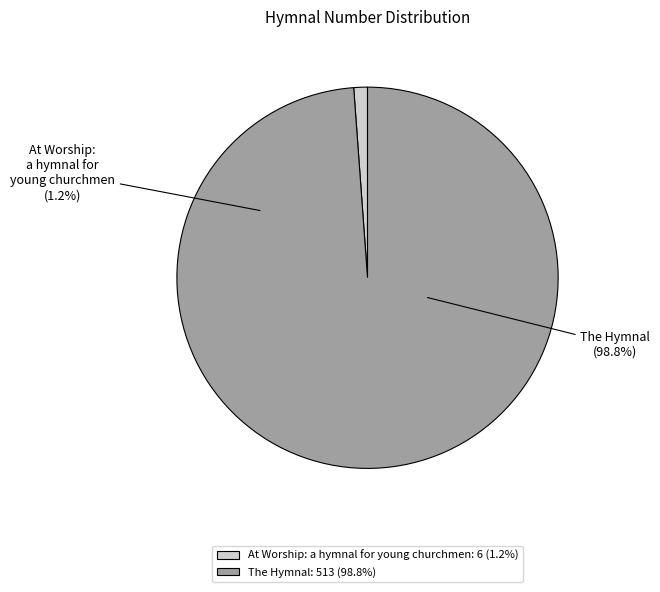

Combined, what portion of the pie is The Hymnal and At Worship: a hymnal for young churchmen?

100.0%